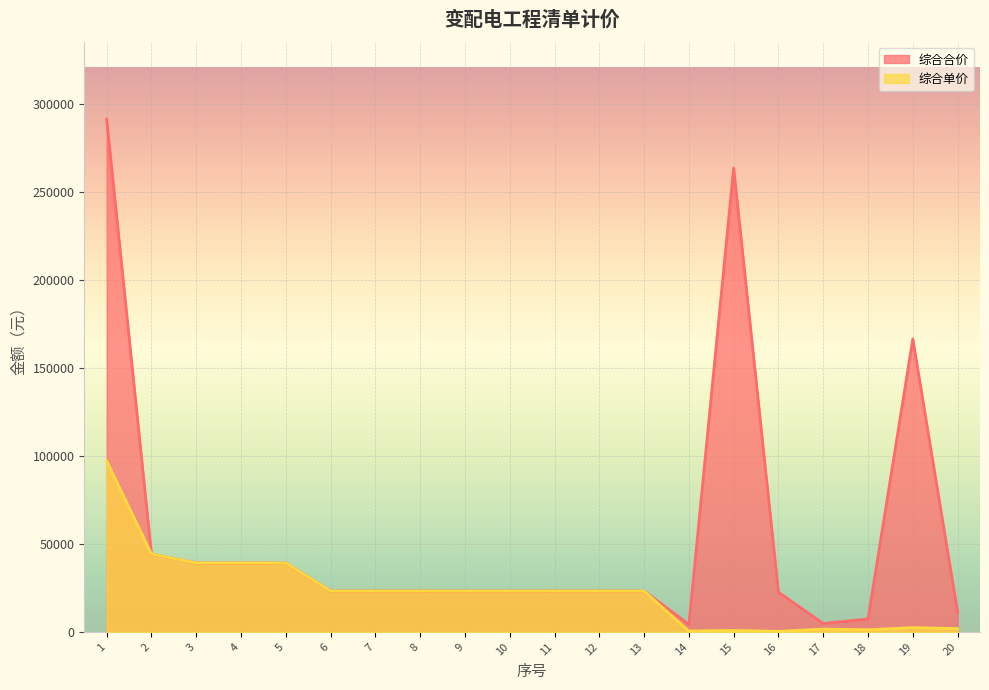

What is the total value across all series at 15?

264545.2